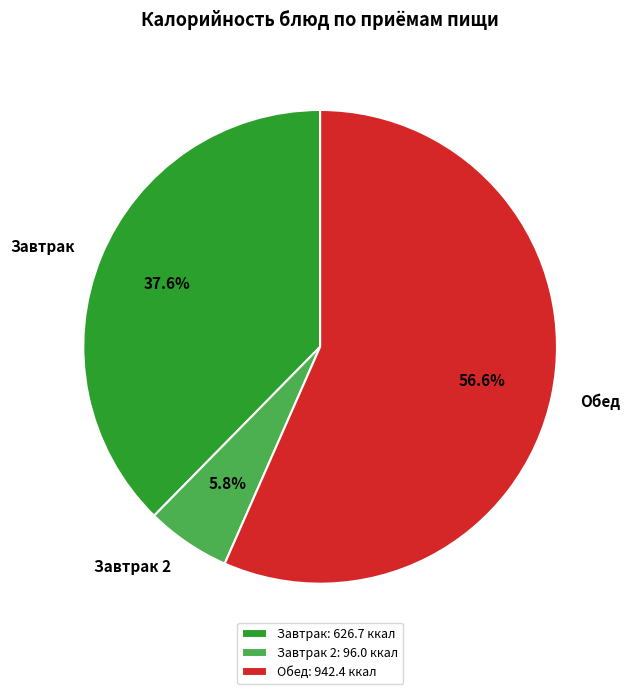

Which has a higher value, Завтрак 2 or Обед?

Обед